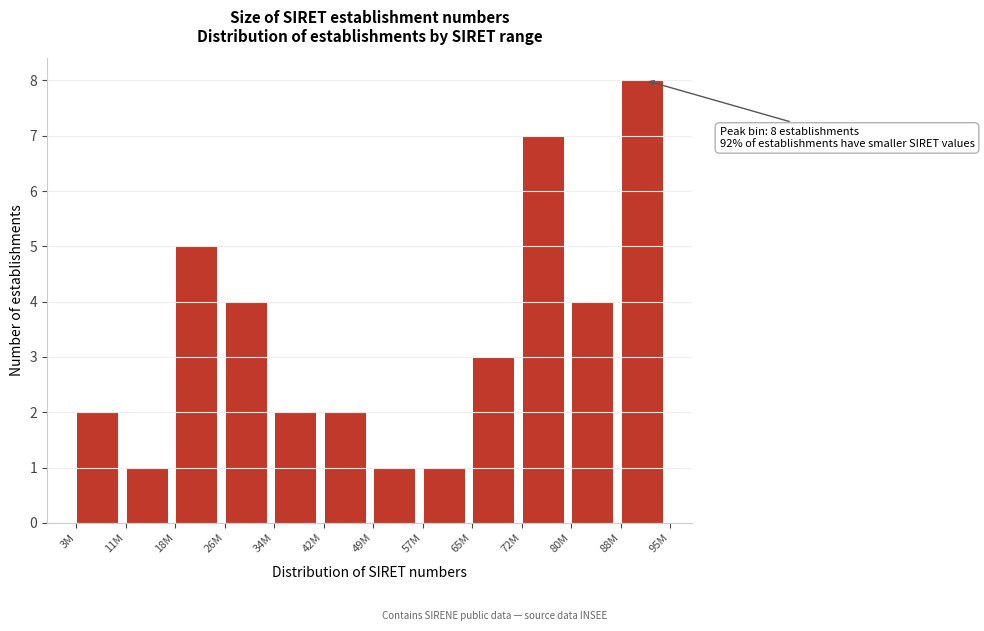

Reading left to right, transcribe all the data shown in this chart.

3M=2	11M=1	18M=5	26M=4	34M=2	42M=2	49M=1	57M=1	65M=3	72M=7	80M=4	88M=8